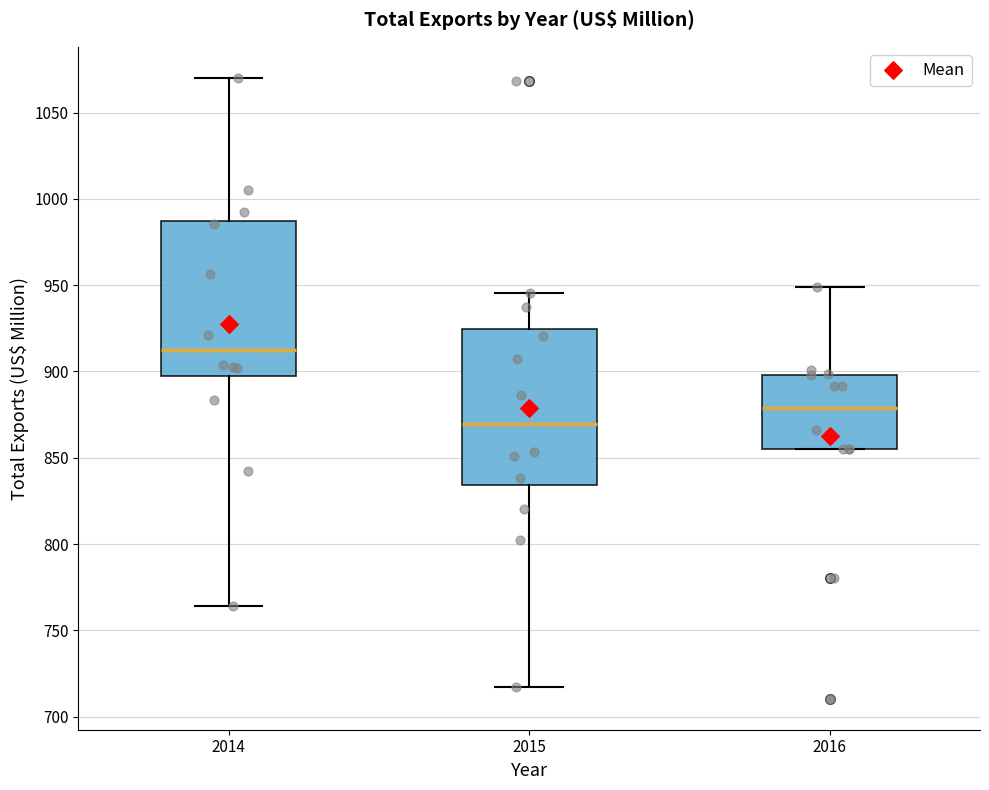

Reading left to right, read every box against the y-axis: the position of its median line, the range the box covers, and the ends of its whiskers. The values are not printed on the chart, so give them approximately, as read against the axis.

2014: median 915, box 895 to 985, whiskers 765 to 1070
2015: median 870, box 835 to 925, whiskers 715 to 945
2016: median 880, box 855 to 900, whiskers 855 to 950